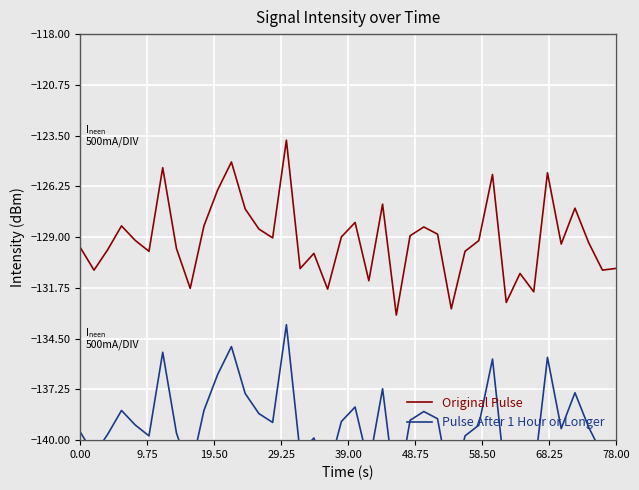

Rank the series at 0.00 from highest to lowest value.

Original Pulse, Pulse After 1 Hour or Longer